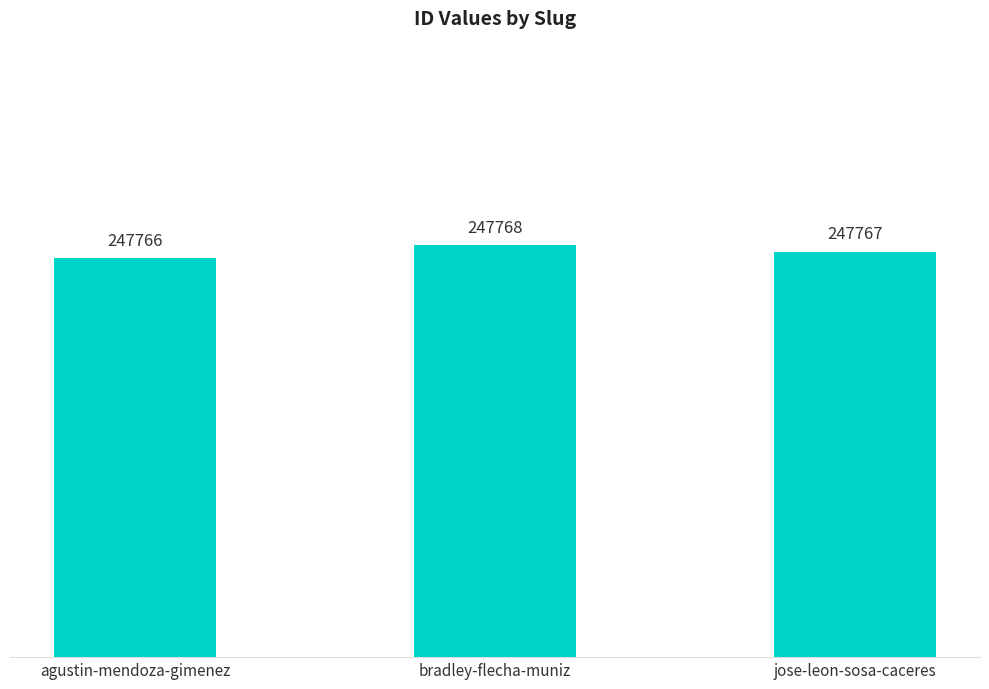

What position from the left is jose-leon-sosa-caceres?

3